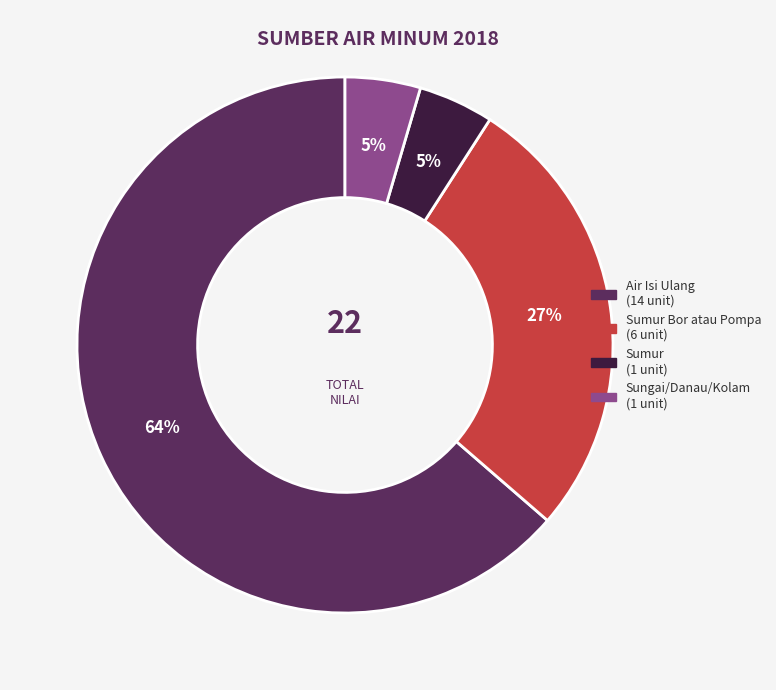

Is there any slice that represents more than half of the pie?

Yes